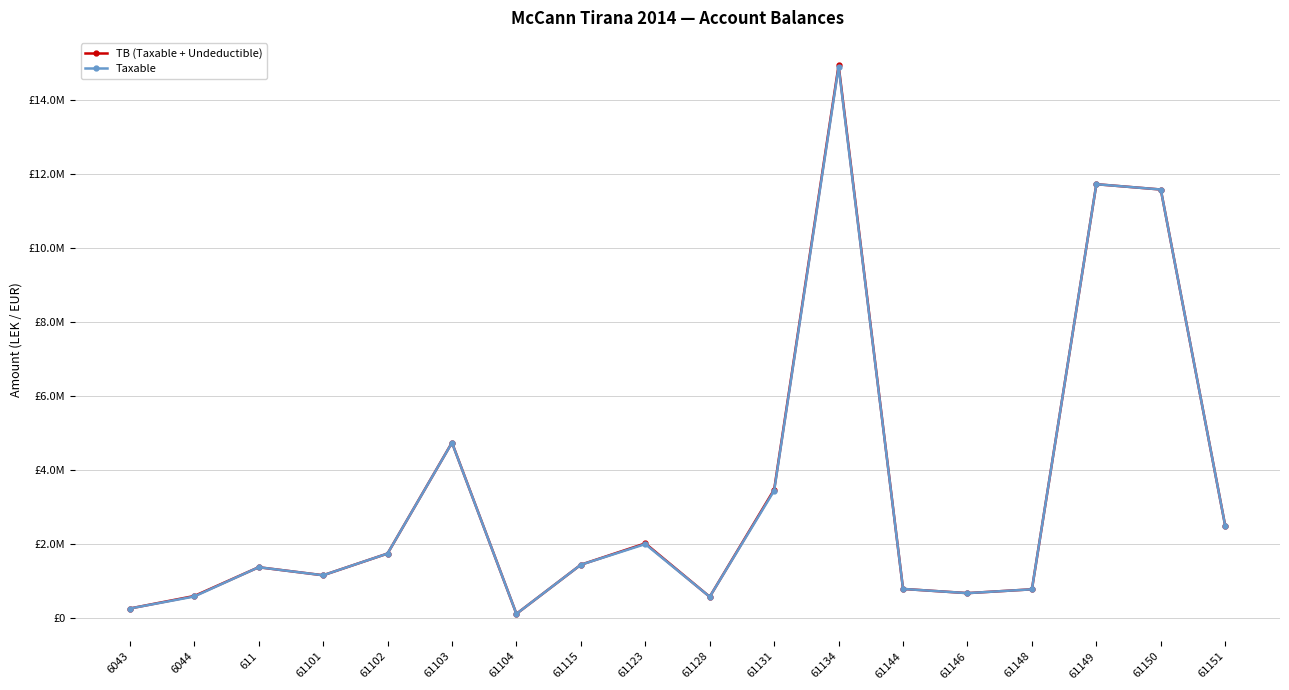

How many interior local peaks does the TB (Taxable + Undeductible) series have?

5